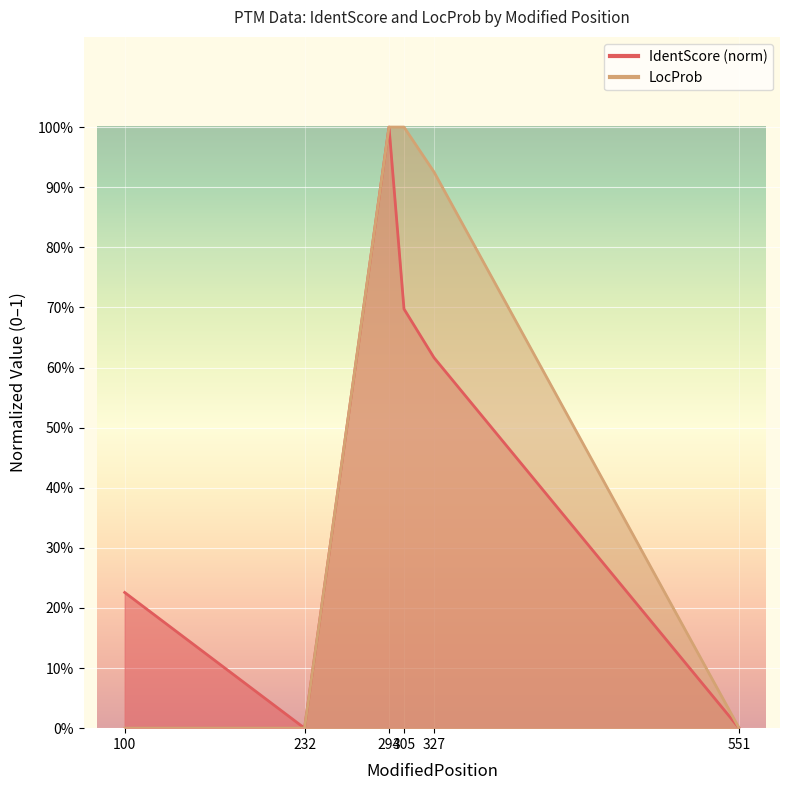

True or false: LocProb has a value of -0.5 at 232.

False